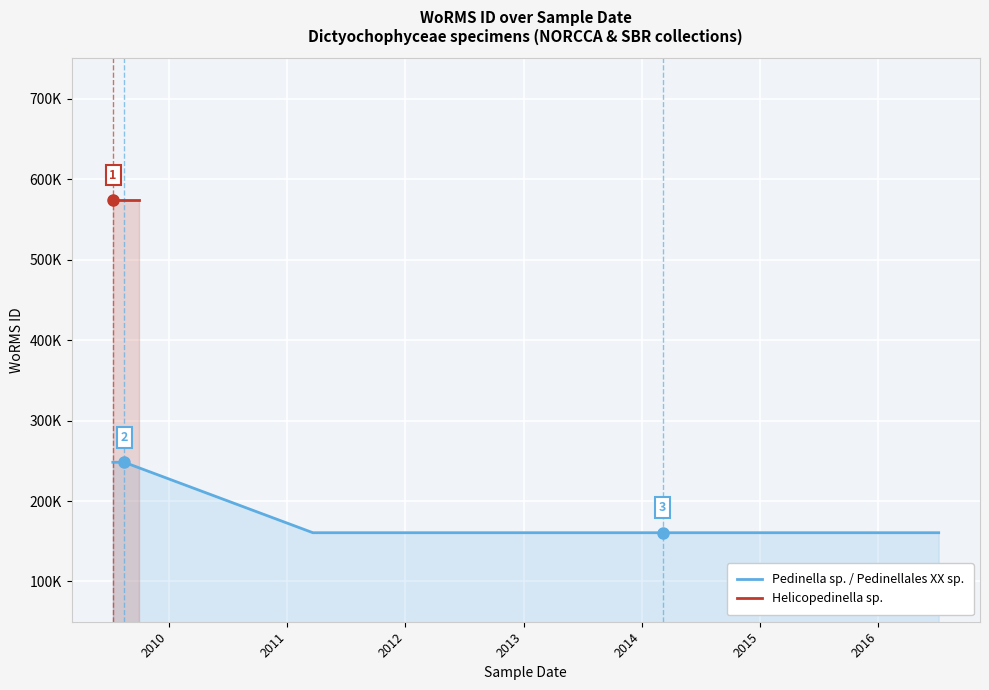

Read the Helicopedinella sp. value at 2012.

573932